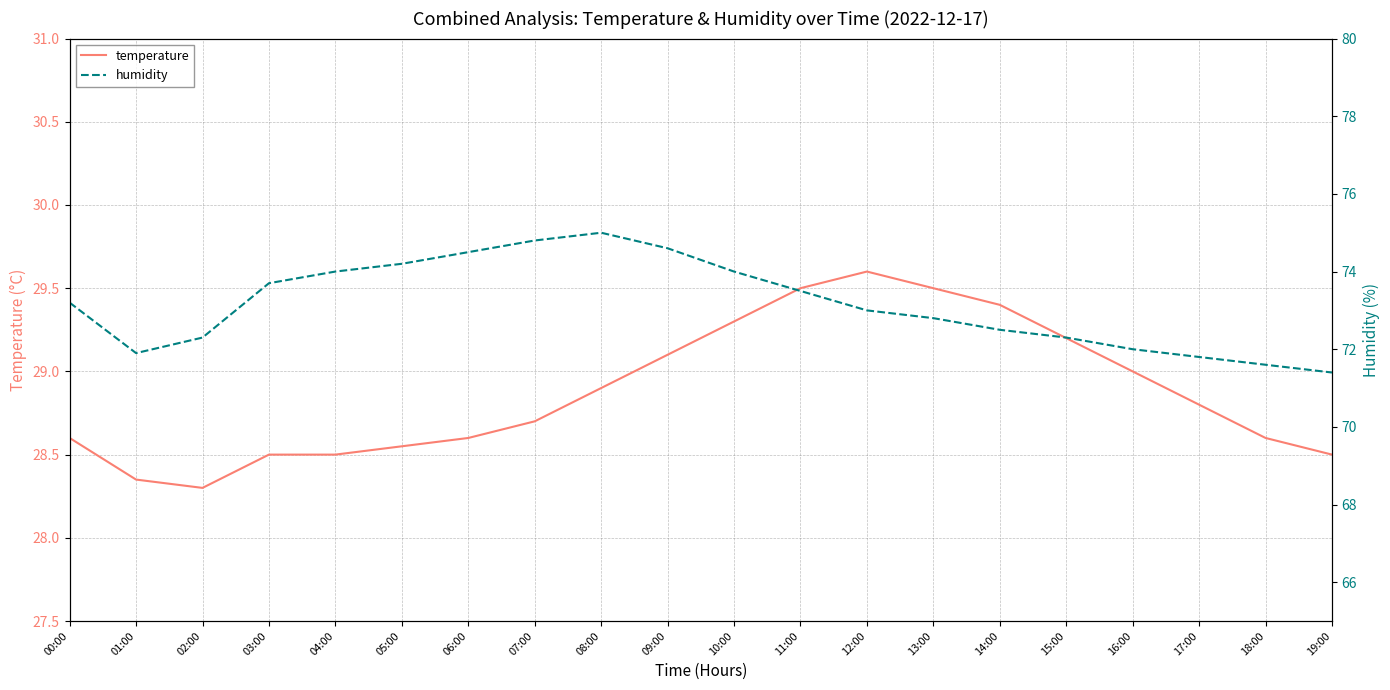

At which label is temperature closest to 28?

02:00